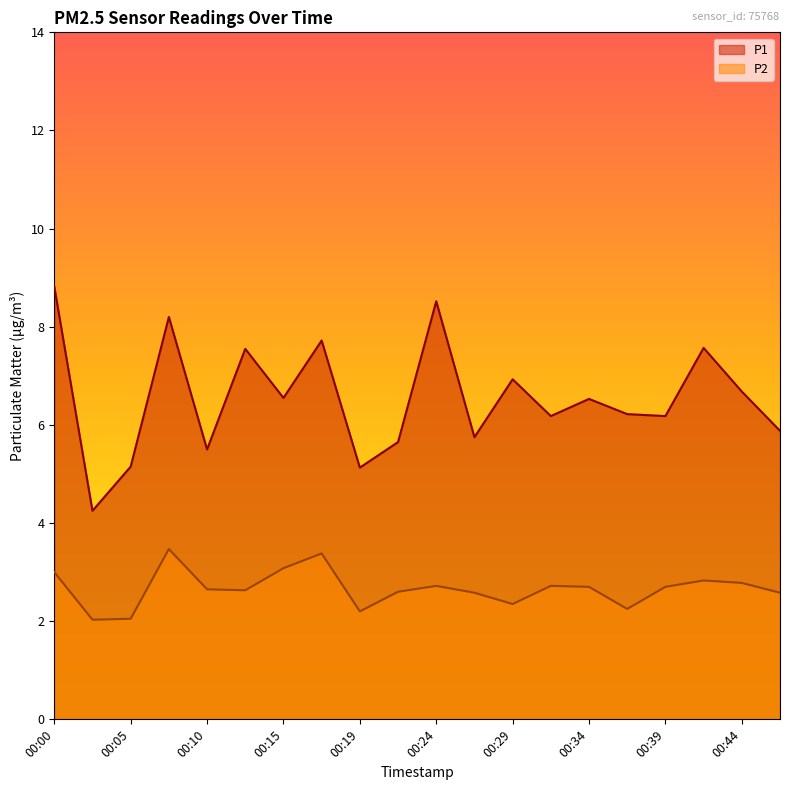

Where is P2 nearest to the value 2?

00:02